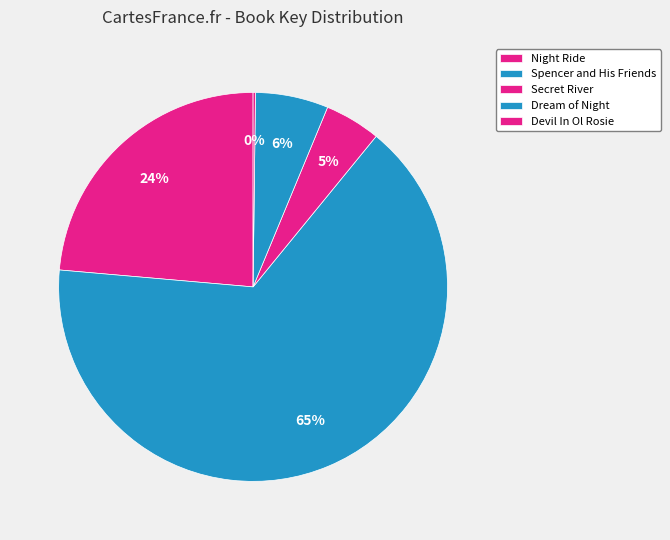

To the nearest percent, what percentage of the pie is Night Ride?

24%